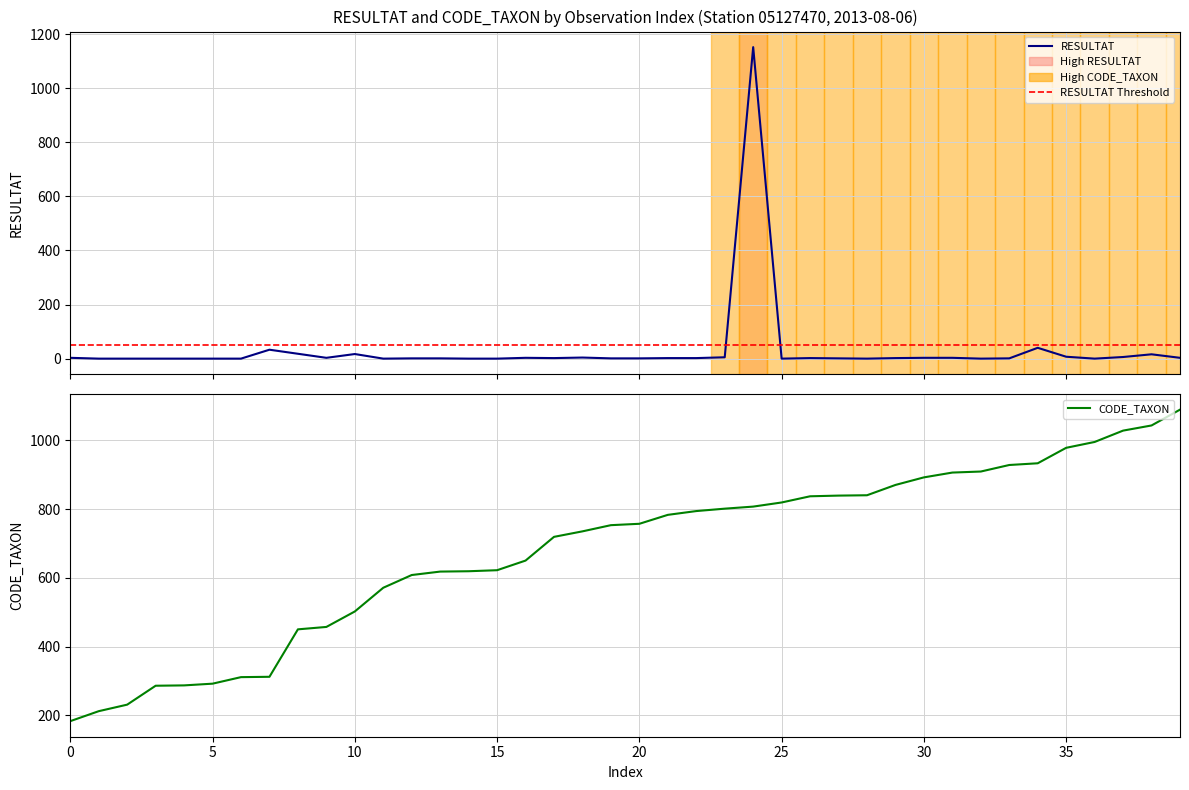

Rank the series by their maximum value, from highest to lowest.

RESULTAT, CODE_TAXON